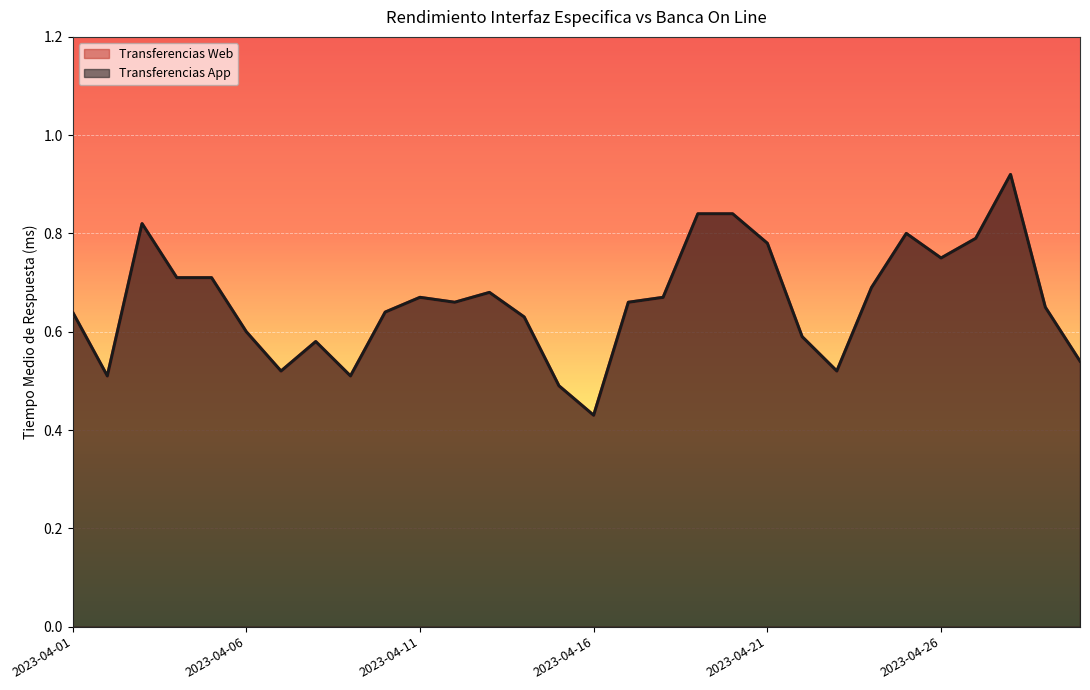

Which has a higher value, 2023-04-23 or 2023-04-27?

2023-04-27